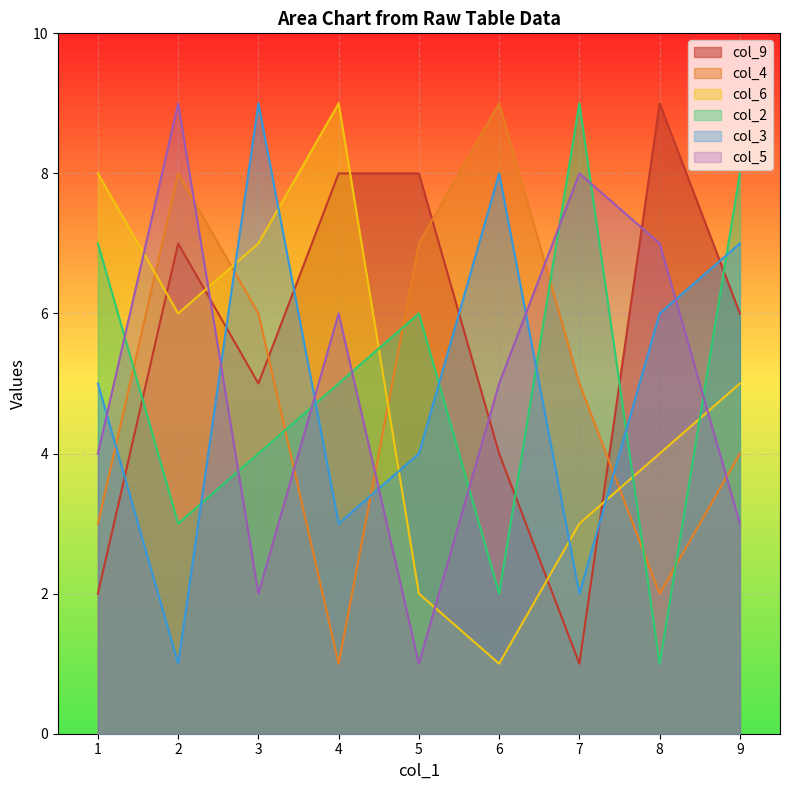

After their last crossing, which series has the higher values: col_2 or col_5?

col_2